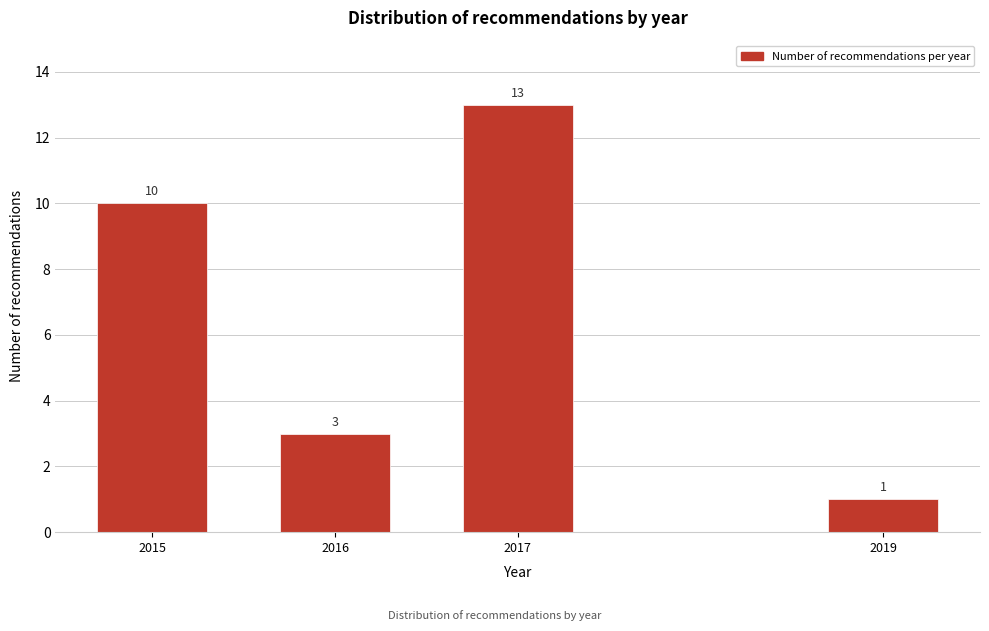

Reading left to right, transcribe all the data shown in this chart.

10	3	13	1